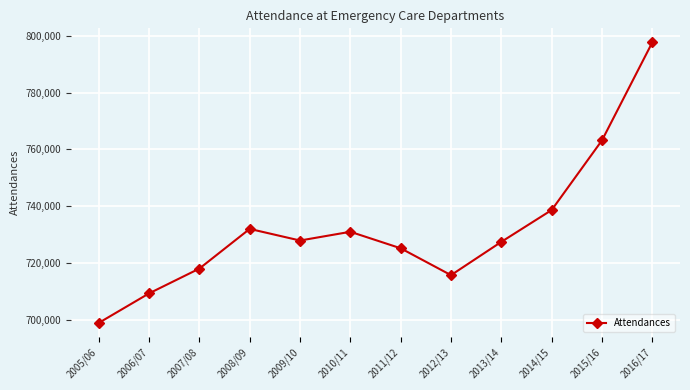

At which label does the data first exceed 727935?

2008/09